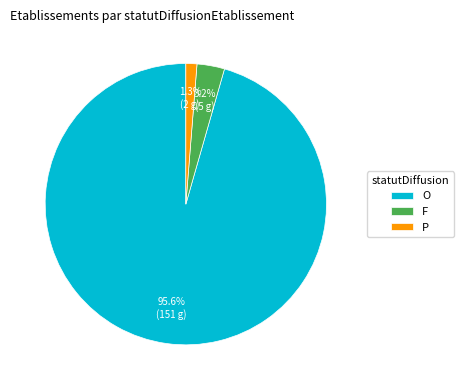

Which slice is the largest?

O